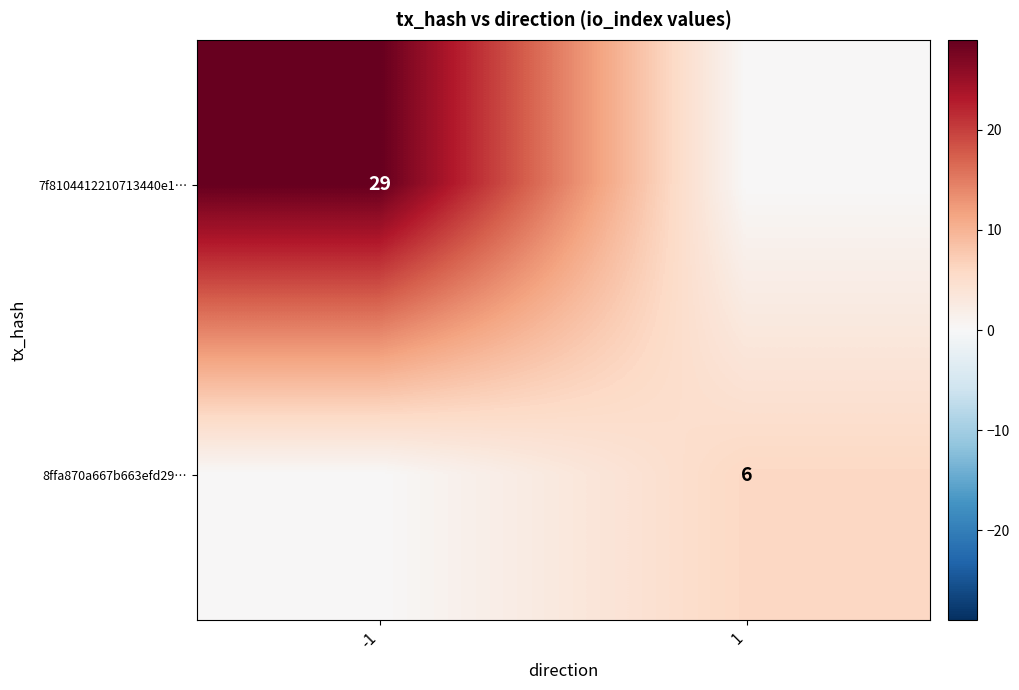

True or false: 7f8104412210713440e1… has a value of 43 at -1.

False